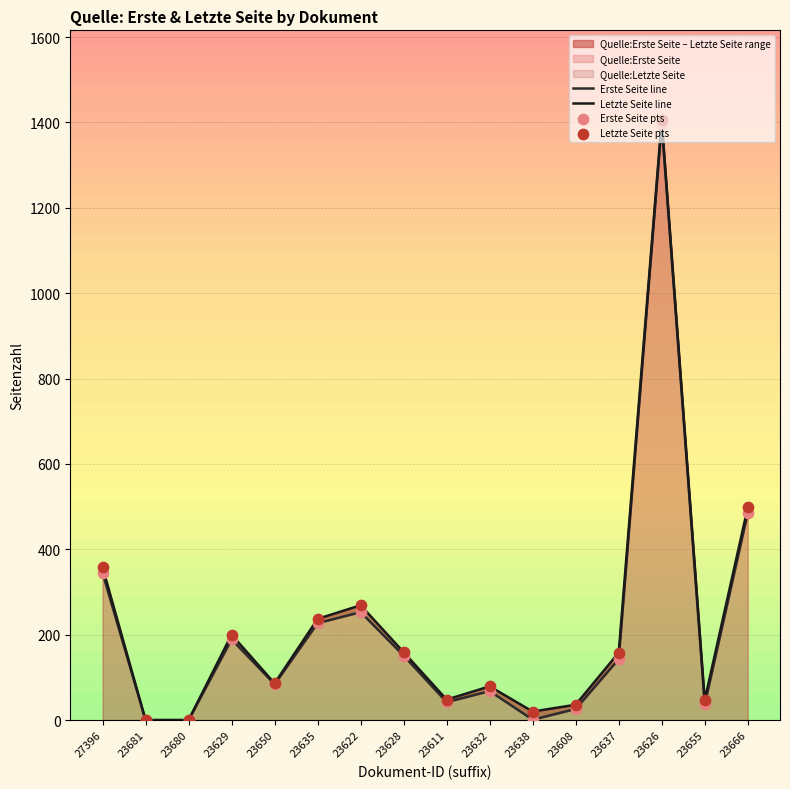

Which series has the largest Y range (max minus min)?

Letzte Seite line